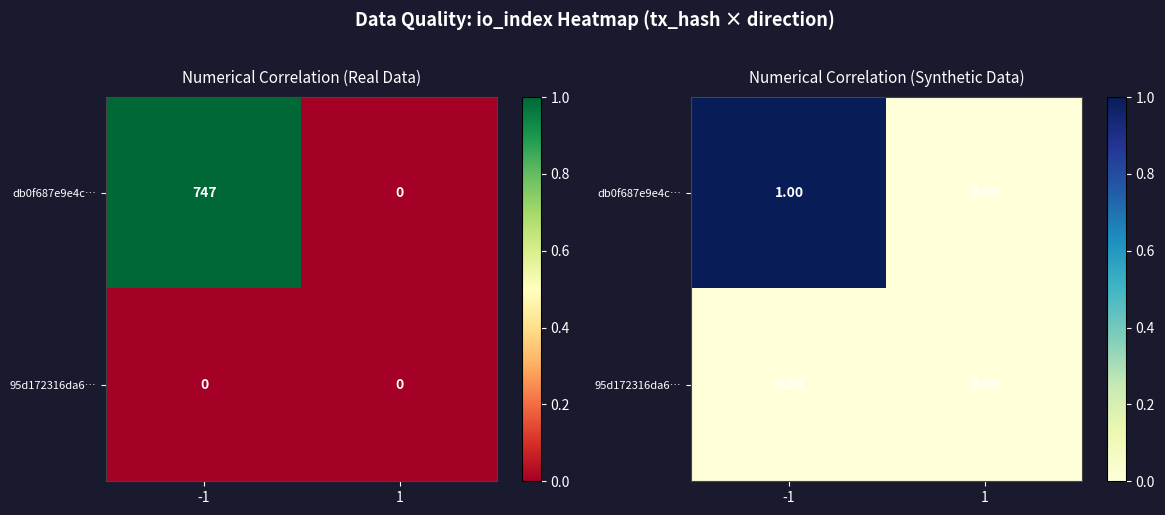

At which category does the chart reach its peak across all series?

-1